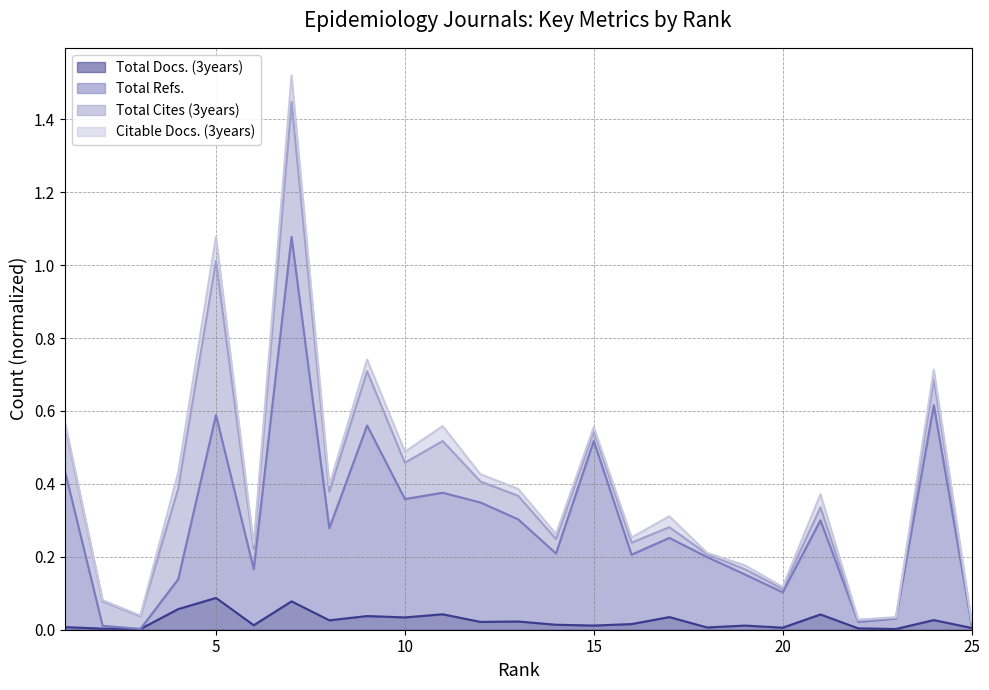

The Total Refs. series shows 0.4 at 8. True or false?

False